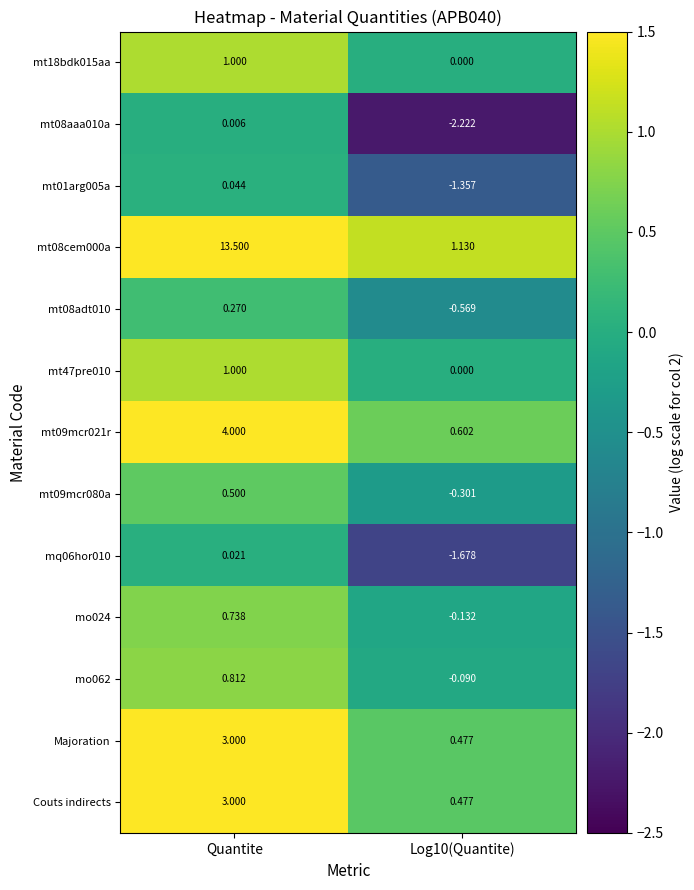

What is the total value across all series at Log10(Quantite)?

-3.7